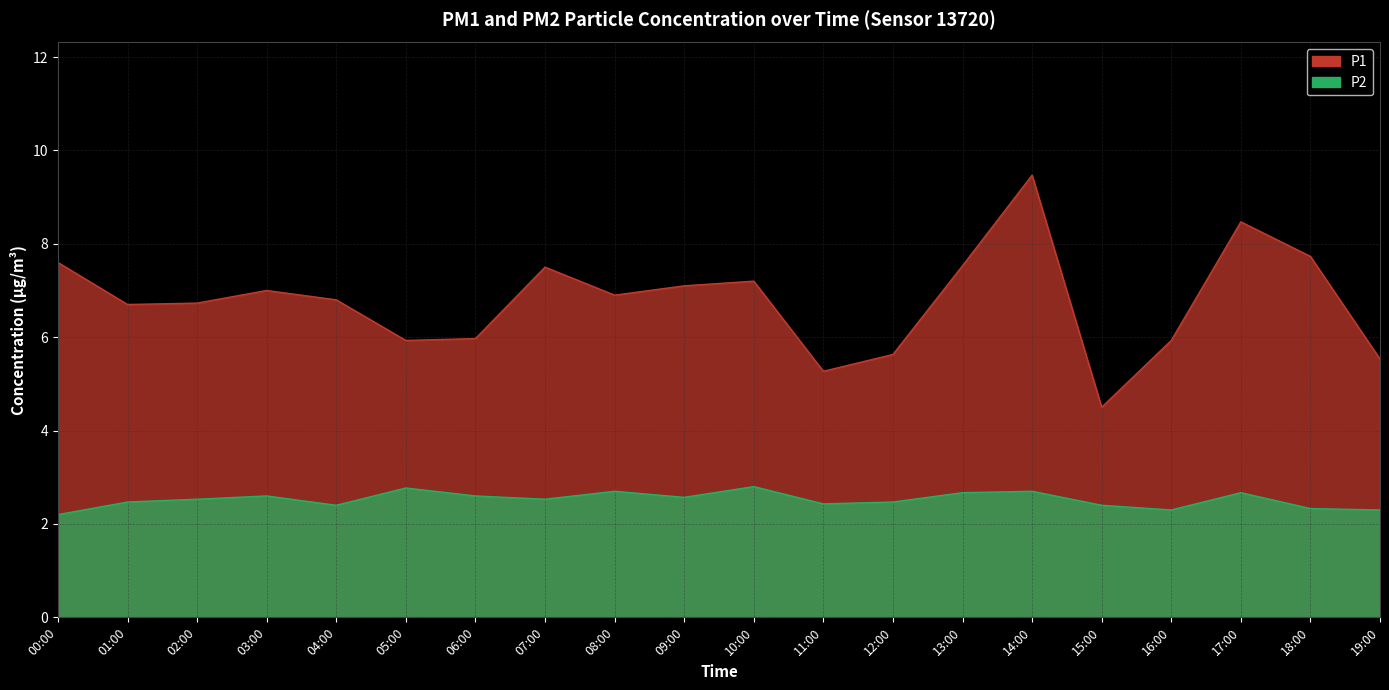

True or false: P2 has a value of 2.2 at 00:00.

True